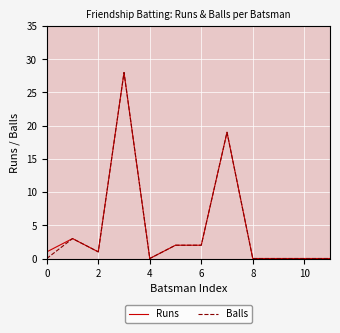

What is the maximum value for Balls?

28